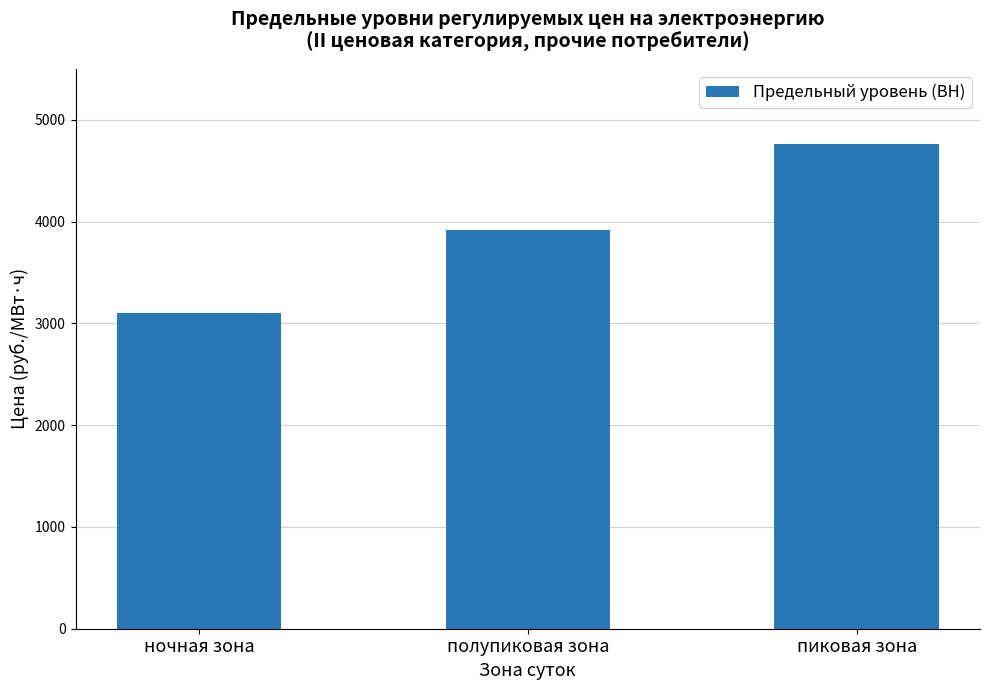

At which label does the data first exceed 3918?

полупиковая зона